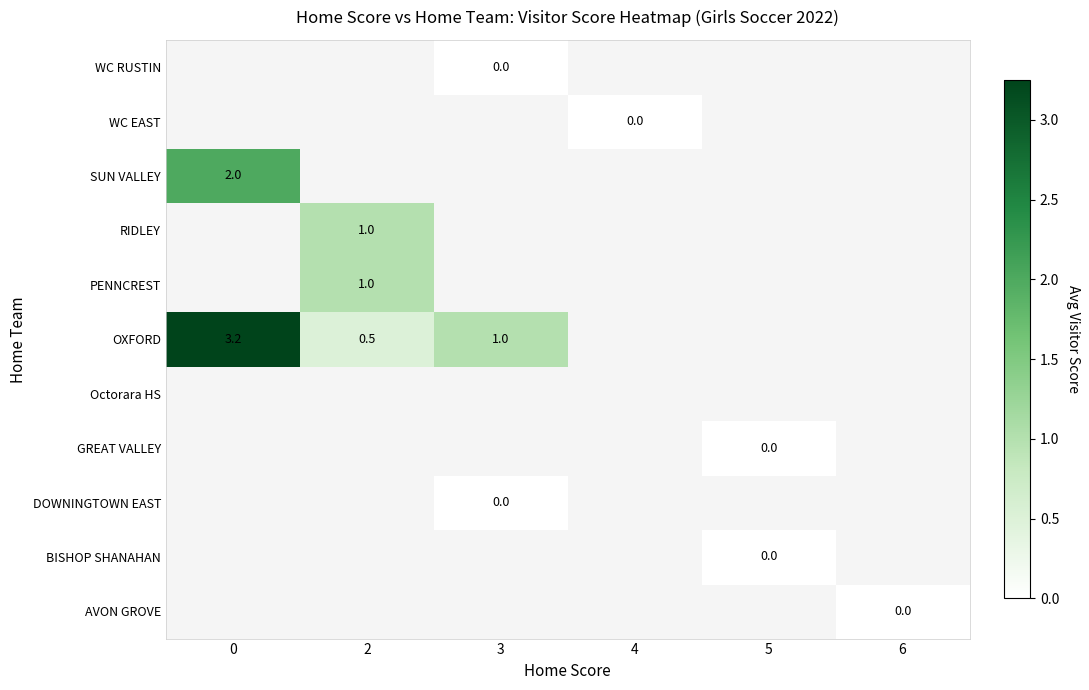

Is it true that PENNCREST equals 0.2 at 2?

False